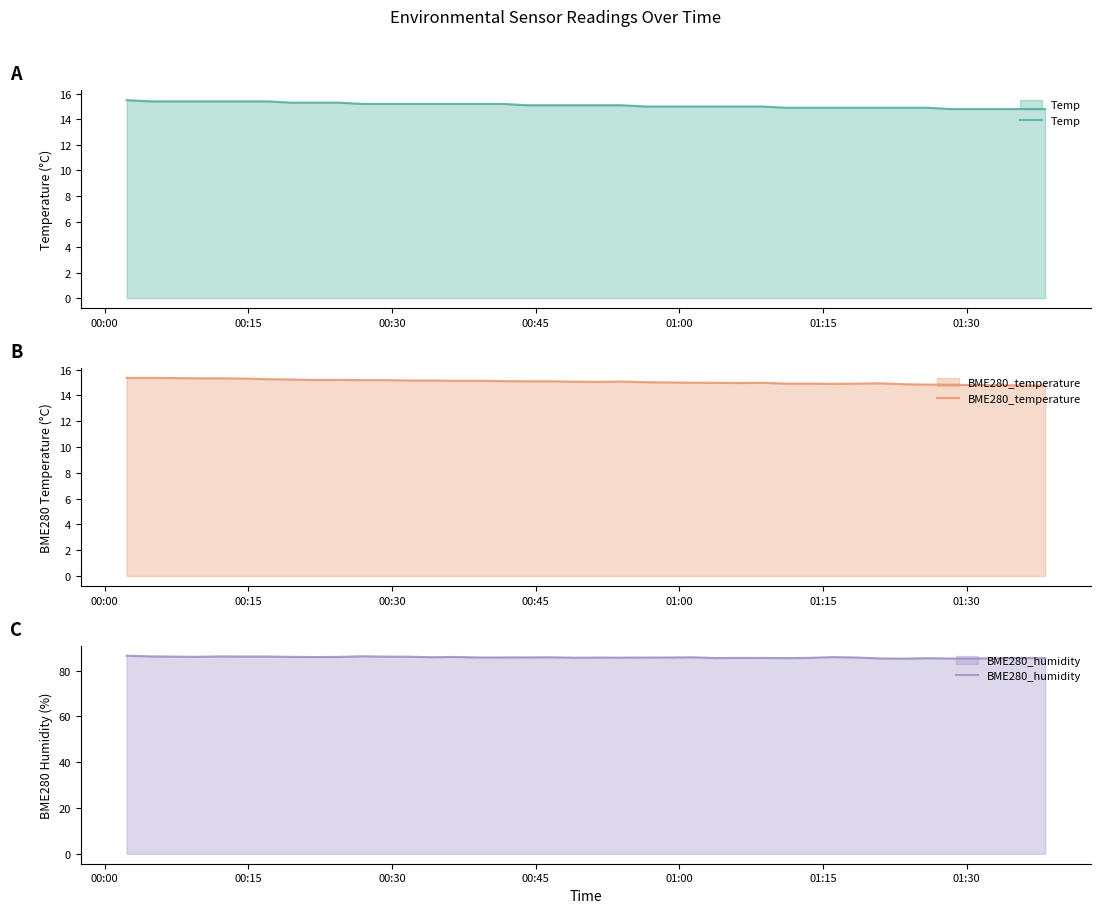

What is the minimum value for Temp?

14.8